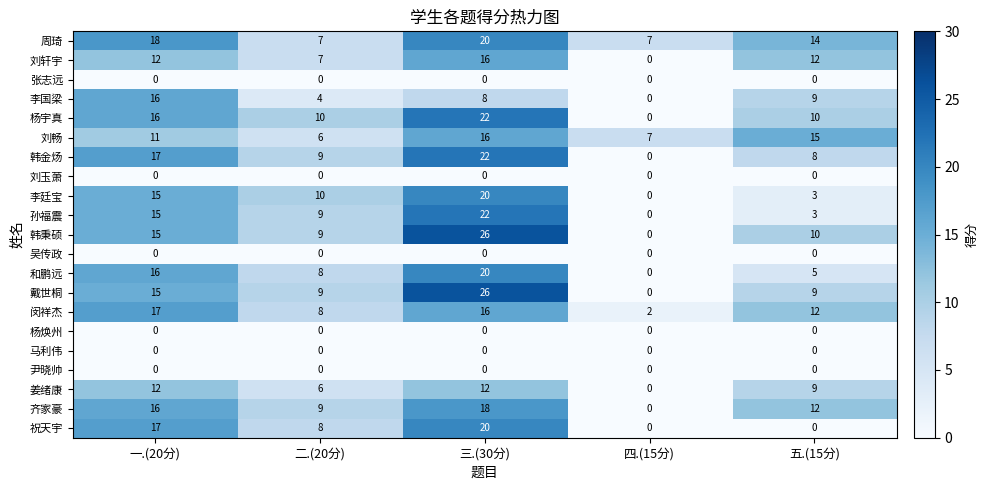

Which series has the largest total across all categories?

周琦